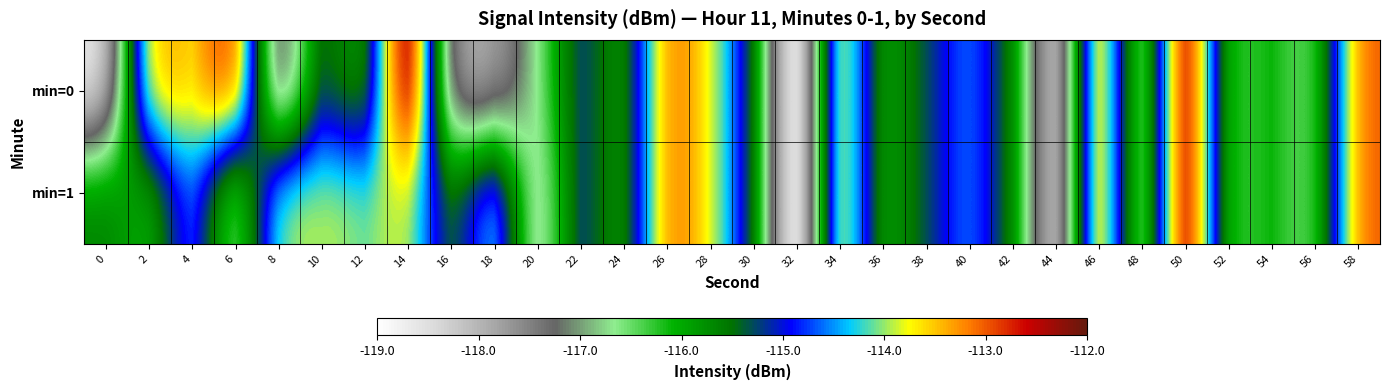

At how many categories does at least one series exceed -117?

28